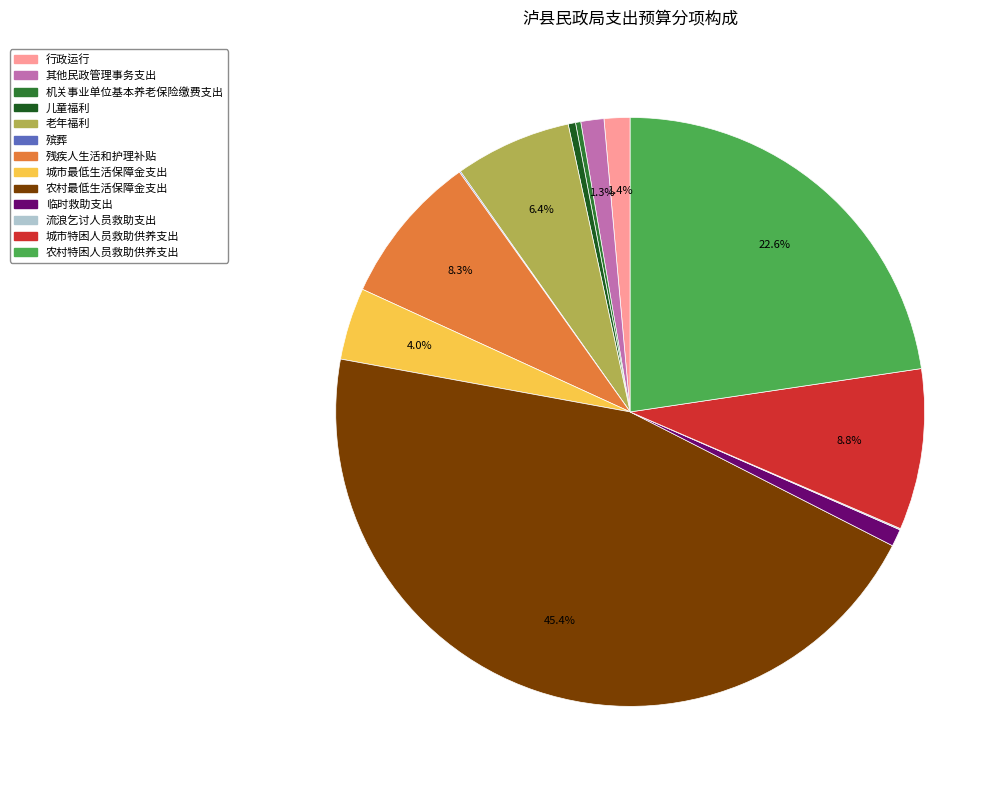

Which has a higher value, 儿童福利 or 农村特困人员救助供养支出?

农村特困人员救助供养支出